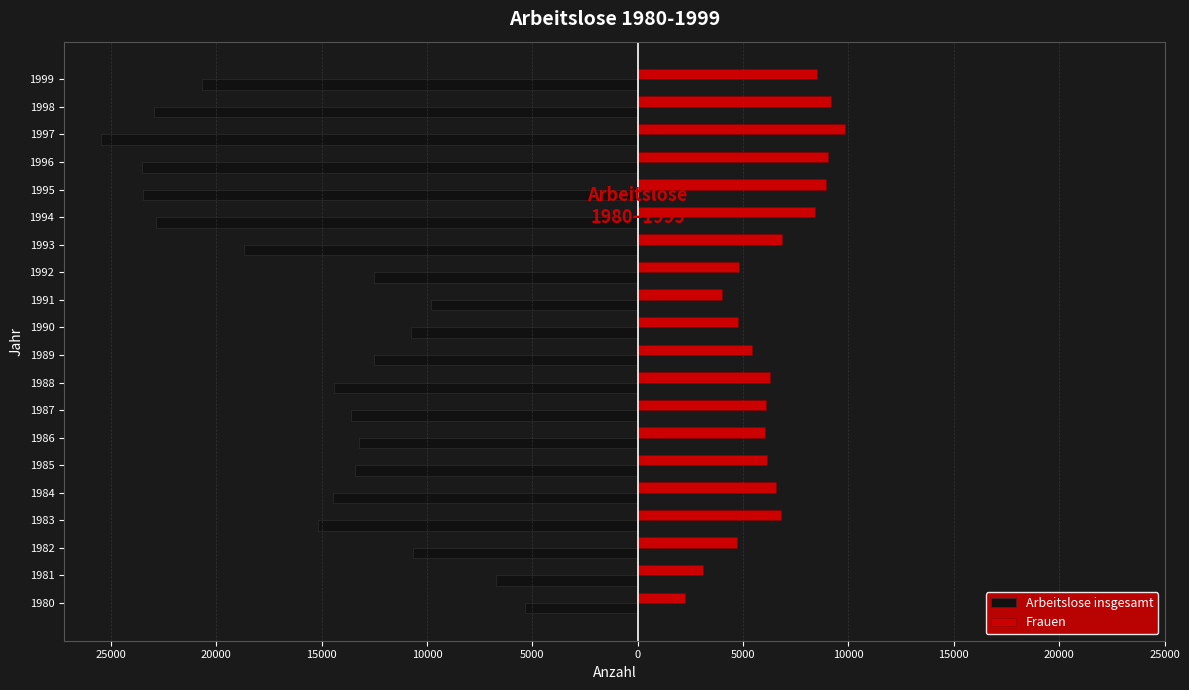

What are all the series names shown in the legend?

Arbeitslose insgesamt, Frauen